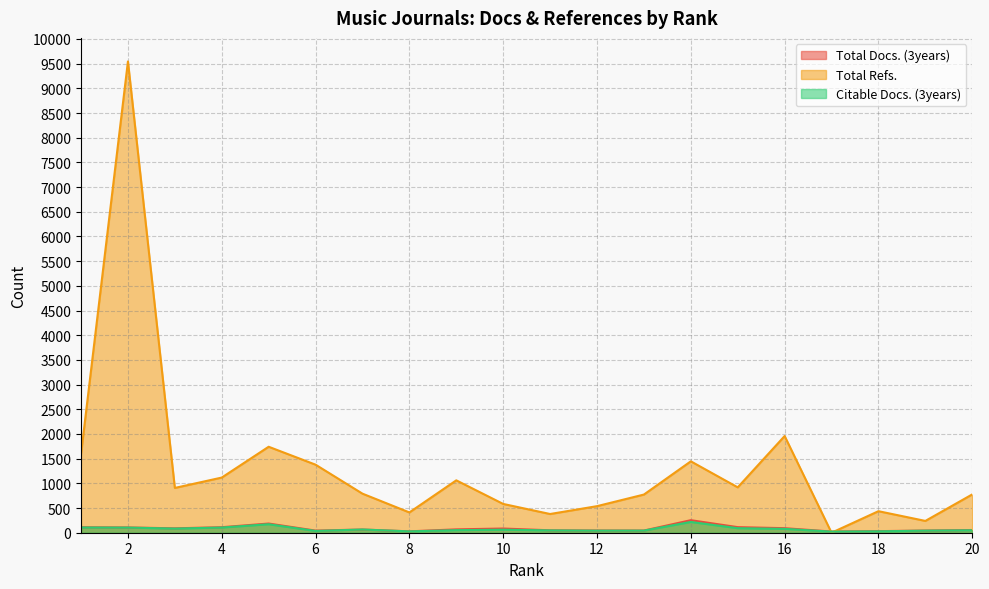

True or false: Citable Docs. (3years) has more than 0 interior local peaks.

True